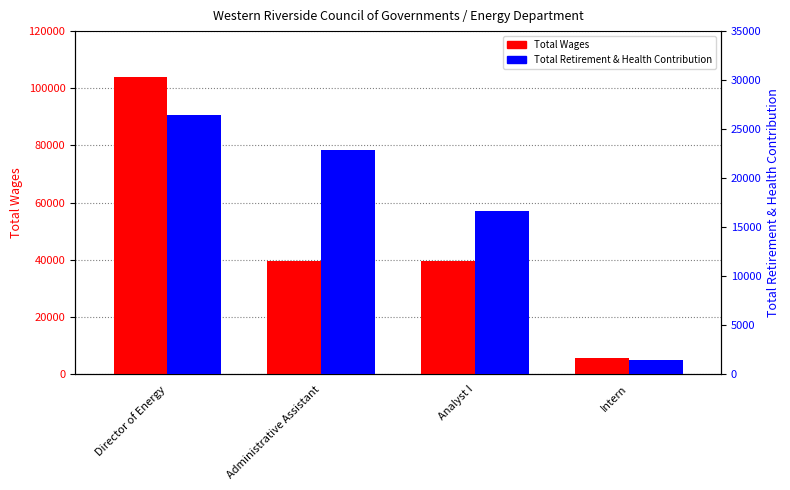

What is the label of the 2nd bar from the left?

Administrative Assistant